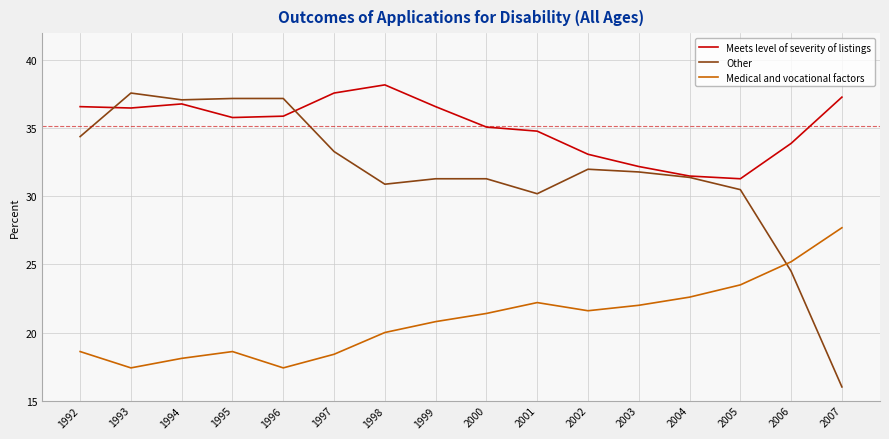

True or false: Medical and vocational factors and Meets level of severity of listings intersect in this chart.

False